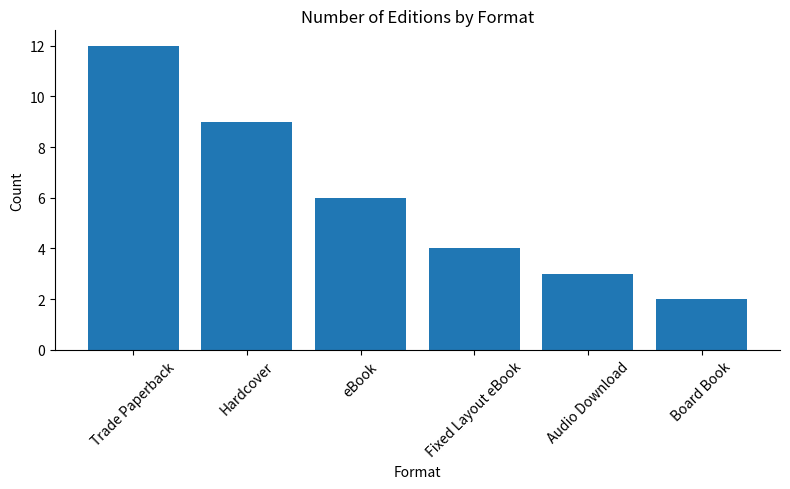

Where does the data first go above 6?

Trade Paperback